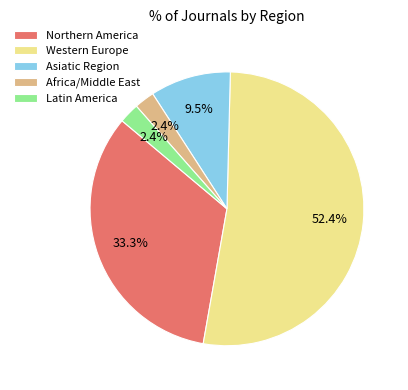

To the nearest percent, what is the difference between the Latin America and Asiatic Region slice percentages?

7%